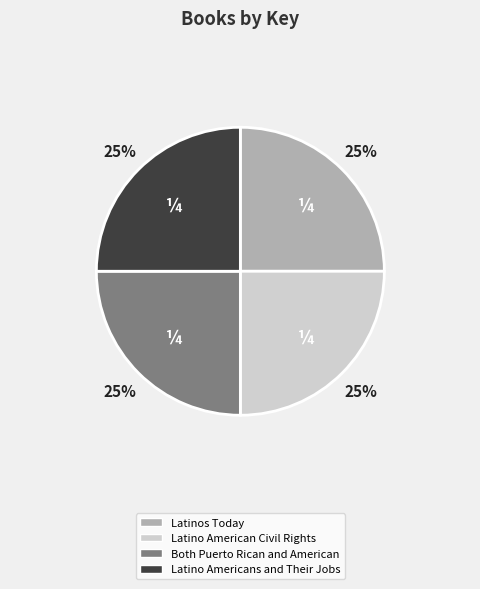

Approximately how many times larger is the value at Latino Americans and Their Jobs compared to Latino American Civil Rights?

1.0